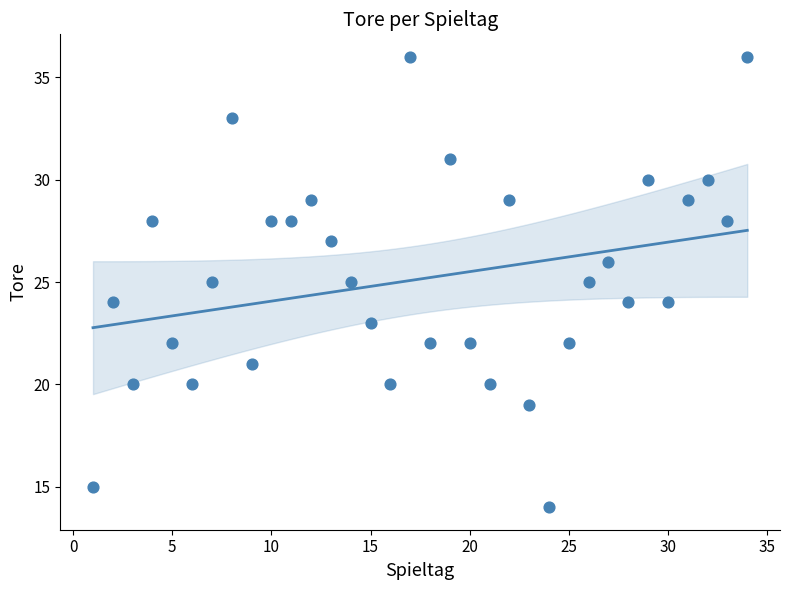

What is the range of Y values (max minus min)?

22